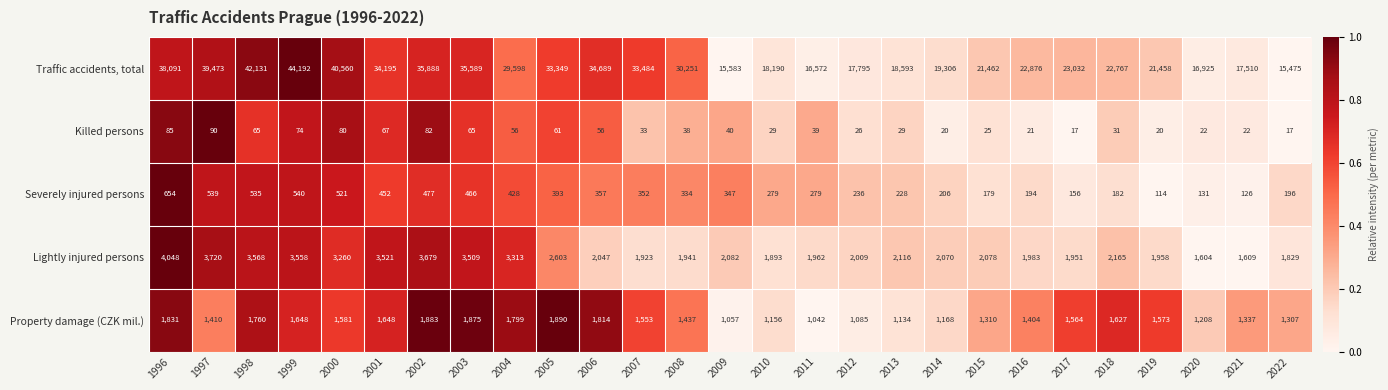

Which series changed the most between 2001 and 2005?

Lightly injured persons